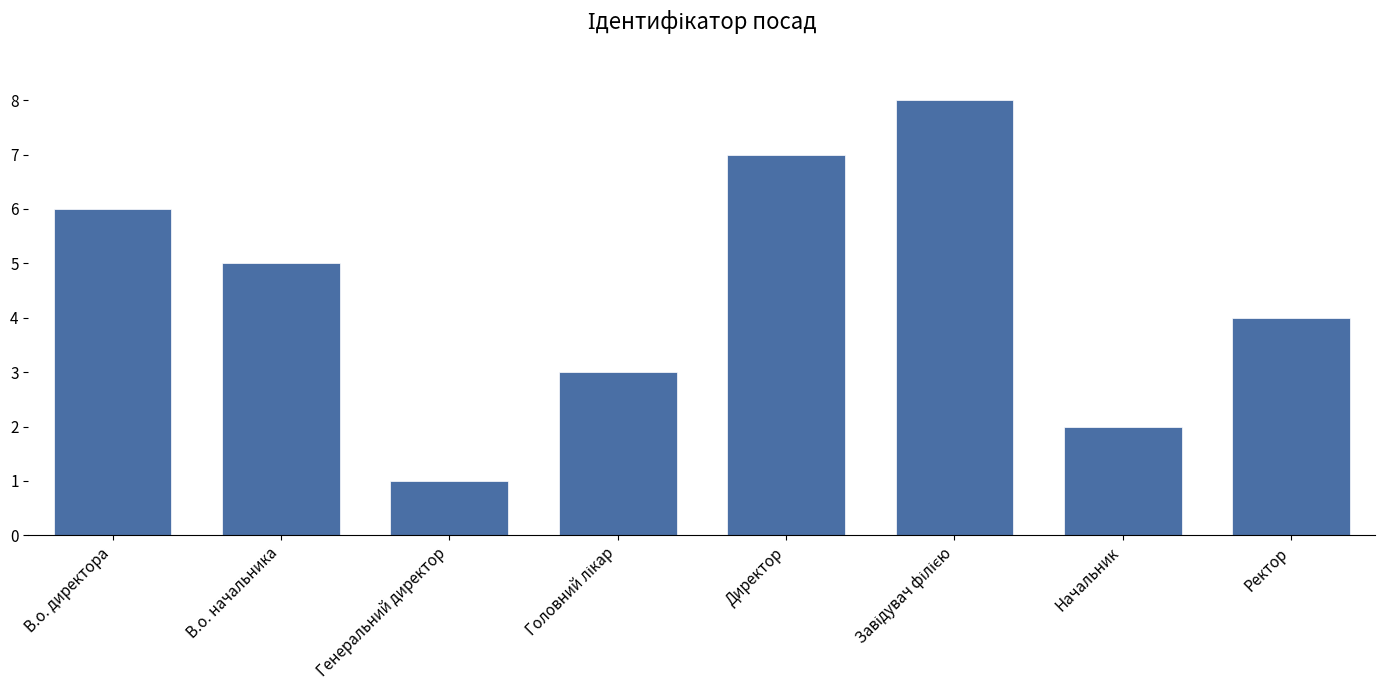

Is it true that the value at Начальник is 3?

False